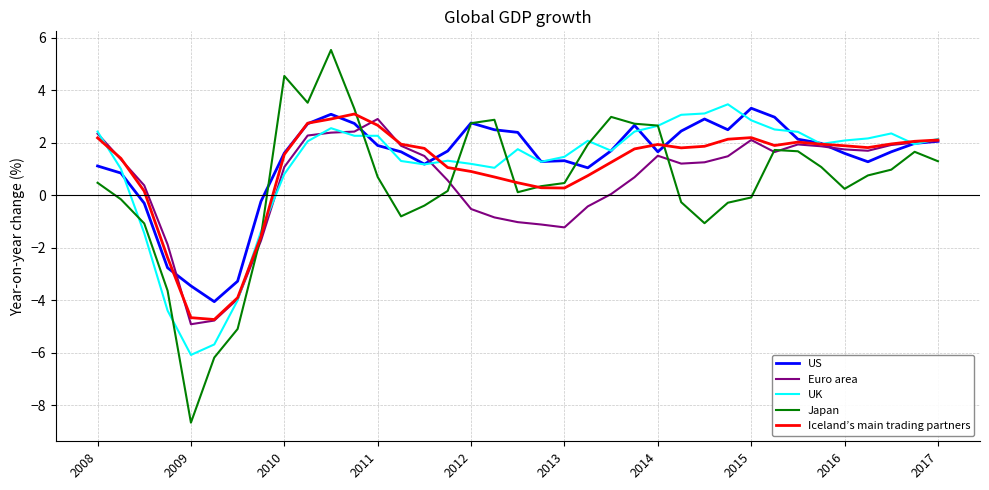

What is the lowest value of the Iceland’s main trading partners series?

-4.7